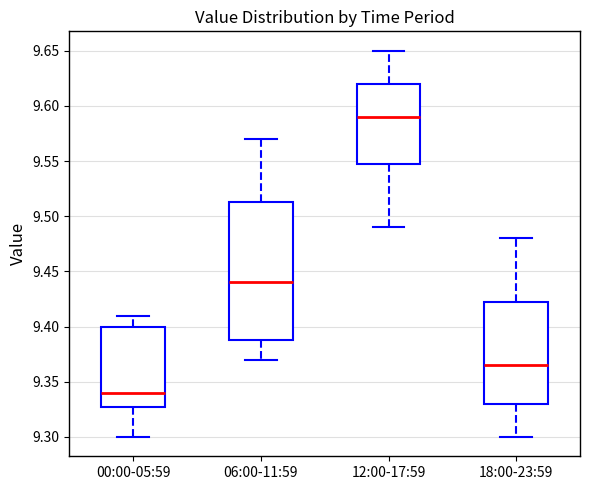

Reading left to right, transcribe this box plot: for each box, give where its median line is, the range the box spans, and where its two whiskers end, as read against the y-axis. The values are not printed on the chart, so give them approximately, as read against the axis.

00:00-05:59: median 9.340, box 9.330 to 9.400, whiskers 9.300 to 9.410
06:00-11:59: median 9.440, box 9.390 to 9.515, whiskers 9.370 to 9.570
12:00-17:59: median 9.590, box 9.550 to 9.620, whiskers 9.490 to 9.650
18:00-23:59: median 9.365, box 9.330 to 9.425, whiskers 9.300 to 9.480